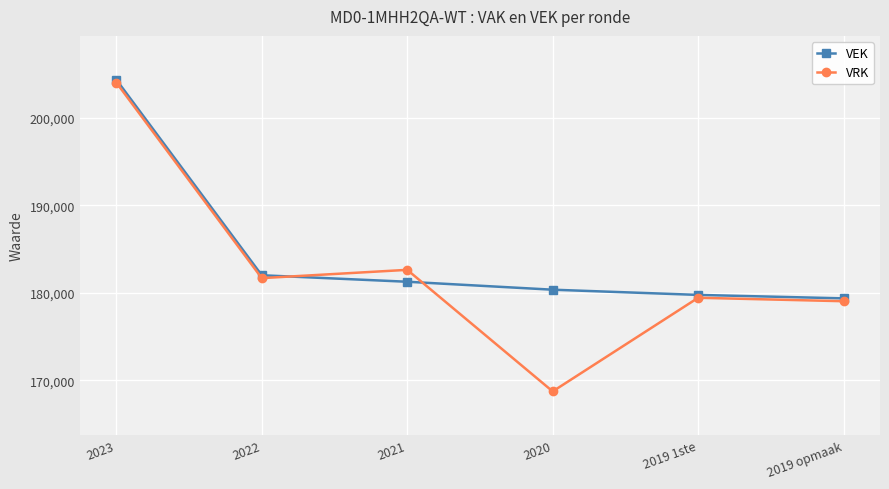

Reading right to left, transcribe all the data shown in this chart.

VEK: 179384	179779	180374	181283	182024	204378
VRK: 179057	179452	168752	182643	181697	204051